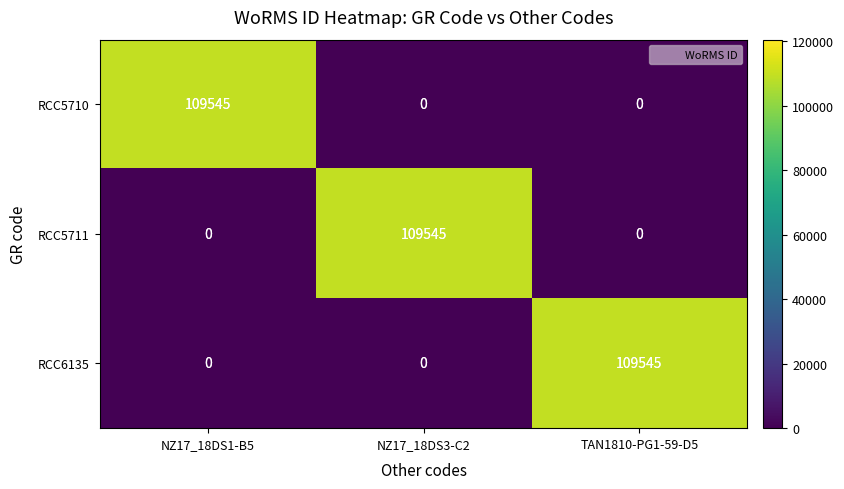

The RCC6135 series shows 0 at NZ17_18DS1-B5. True or false?

True